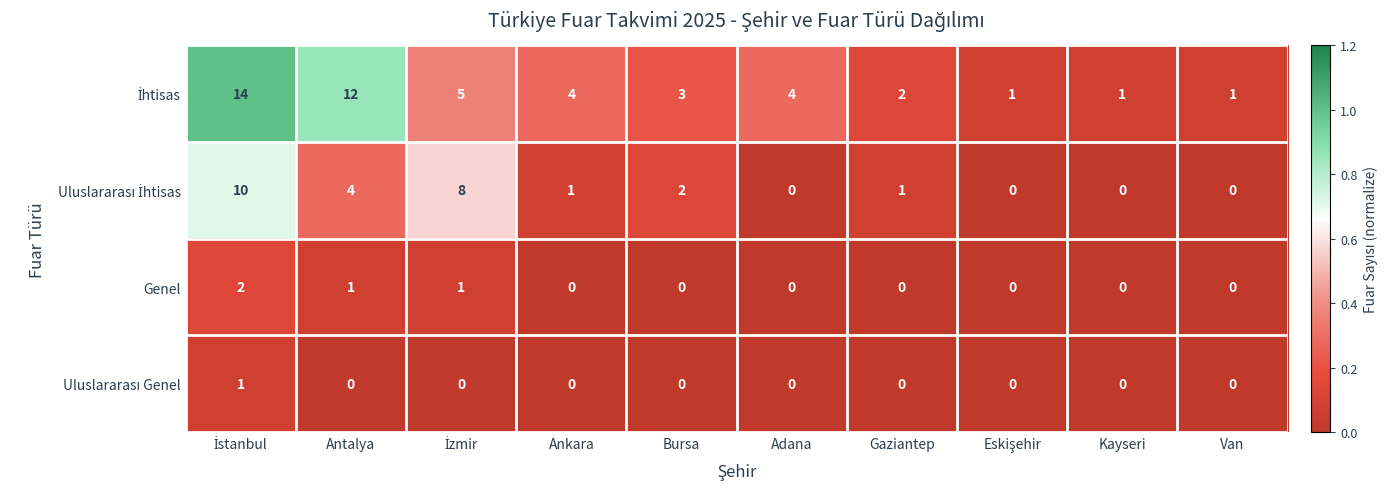

What is the maximum value shown in the chart?

14